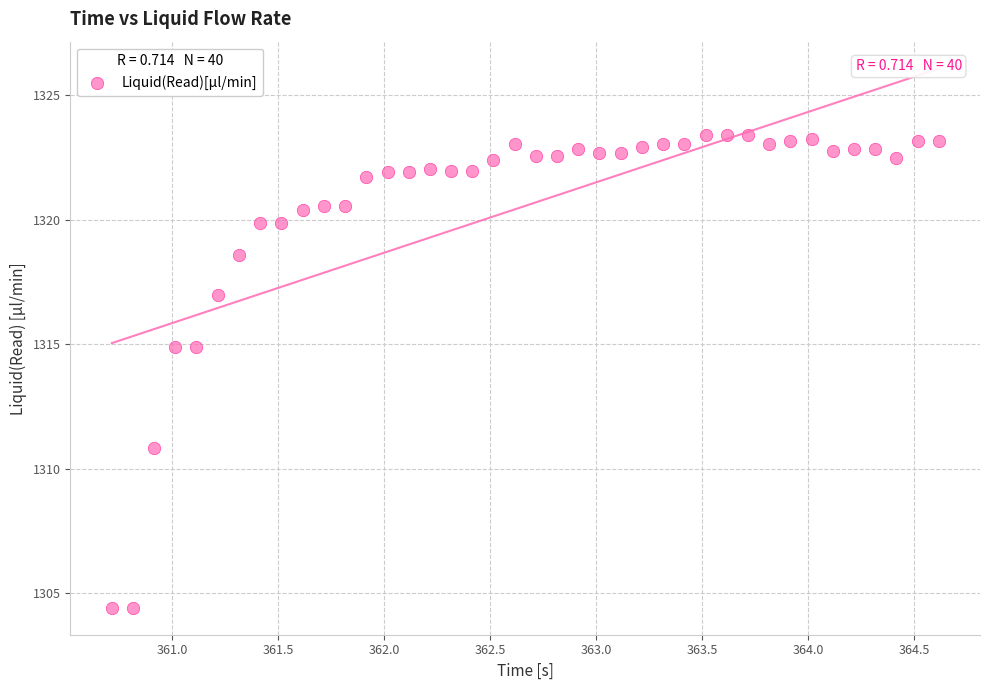

What is the range of X values (max minus min)?

3.9